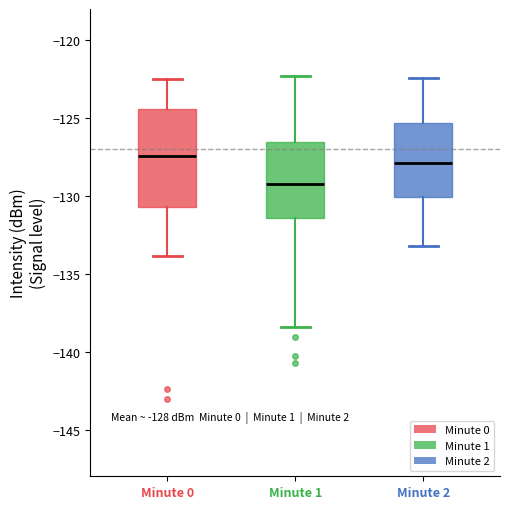

Which box is the tallest, from its lower edge to its upper edge?

Minute 0